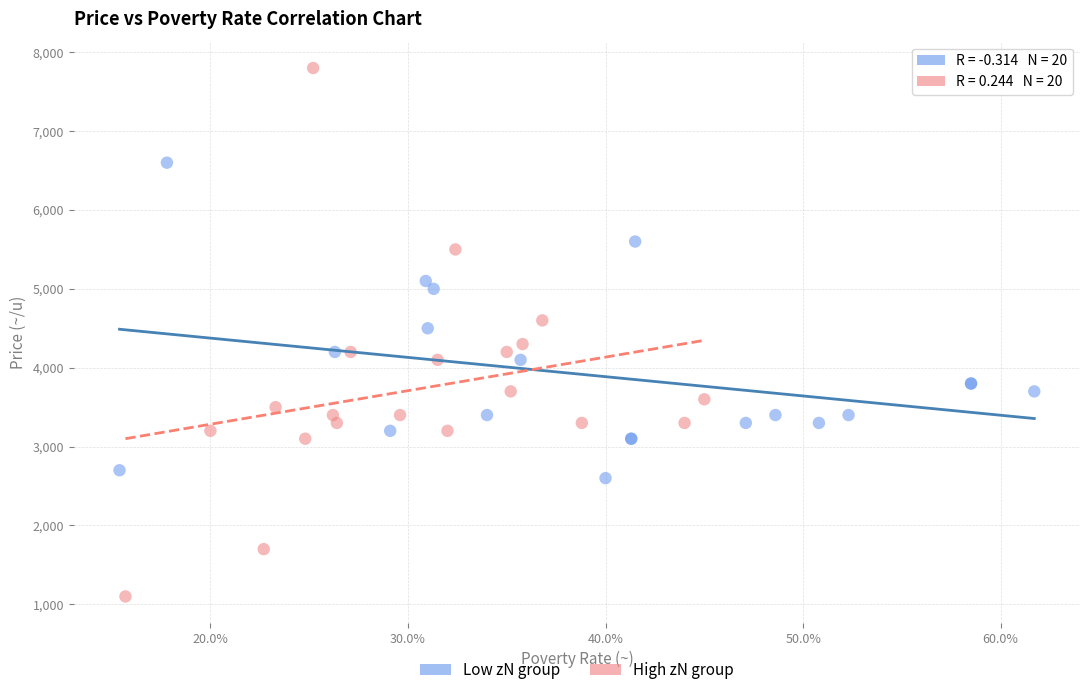

Which series reaches the maximum Y coordinate?

High zN group